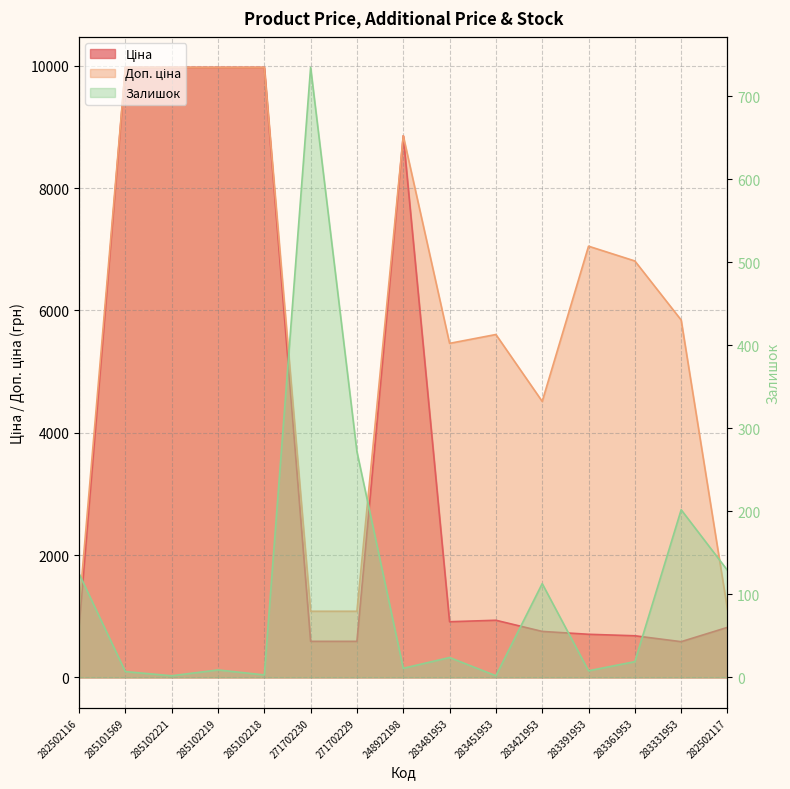

How many series are shown in this chart?

3